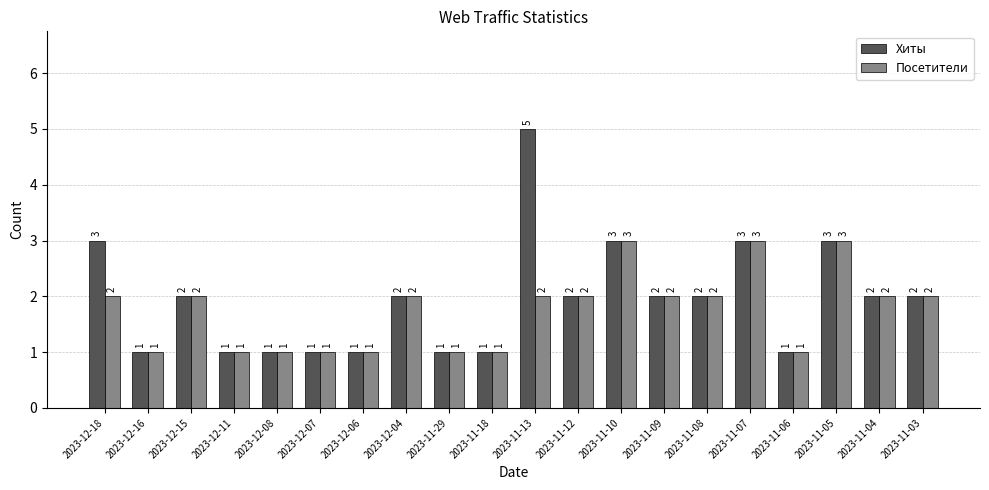

Which series has the largest range (max minus min)?

Хиты